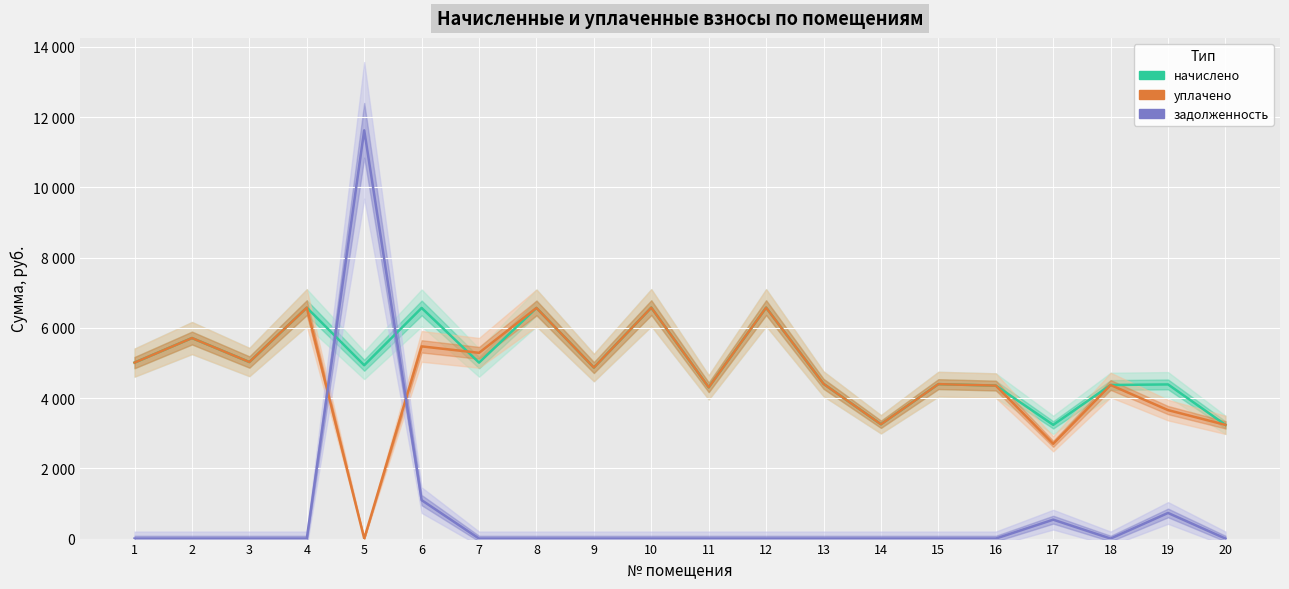

Is this an area chart (filled region under the line)?

No